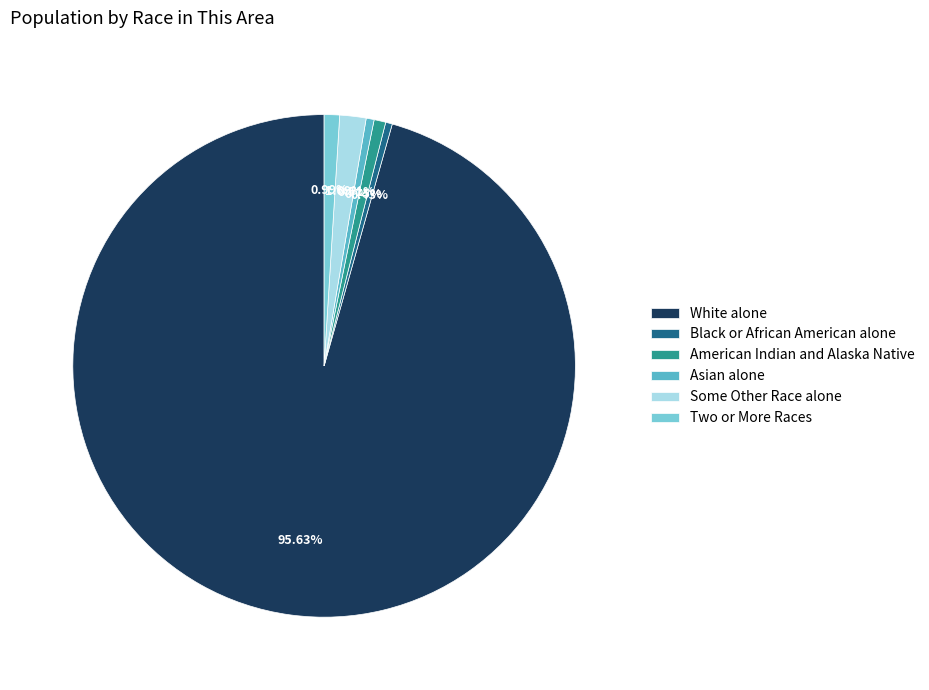

Which category has the biggest portion of the pie?

White alone